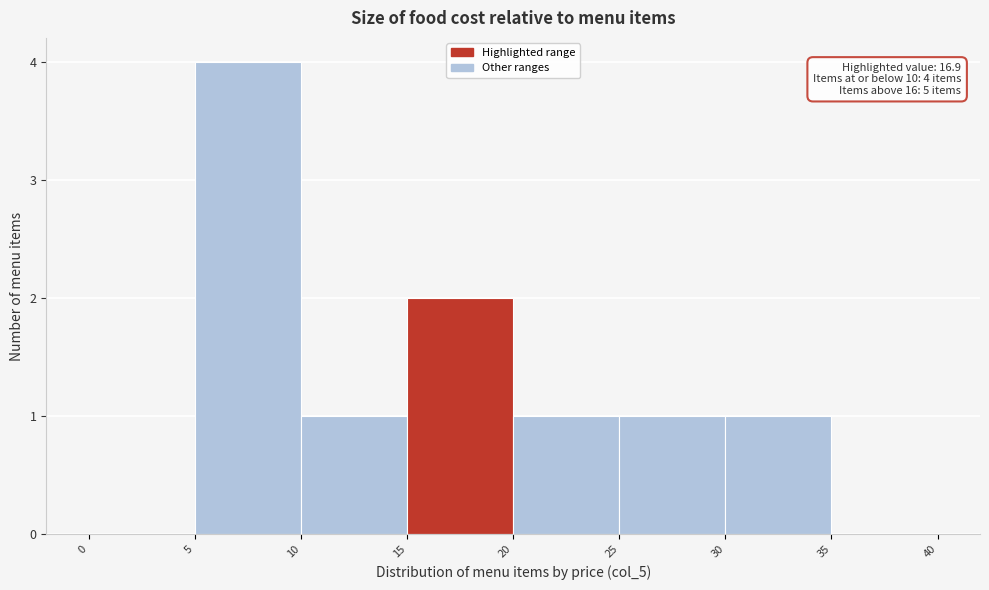

Which range on the x-axis has the tallest bar?

5 to 10